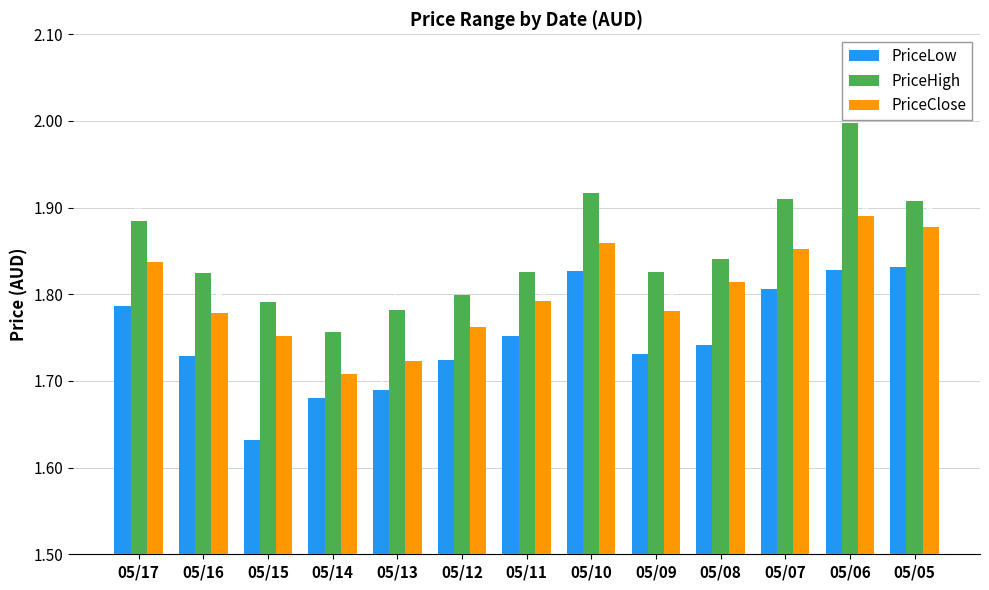

At which category does the chart reach its peak across all series?

05/06